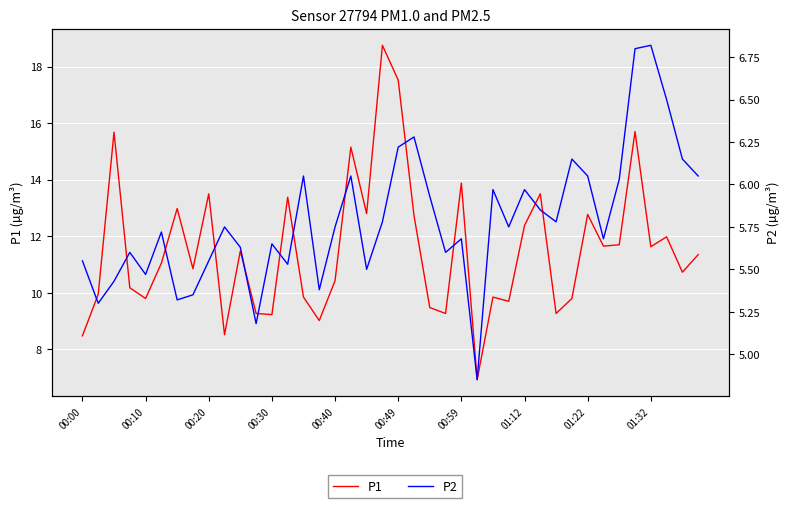

Which series changed the most between 00:20 and 13?

P1